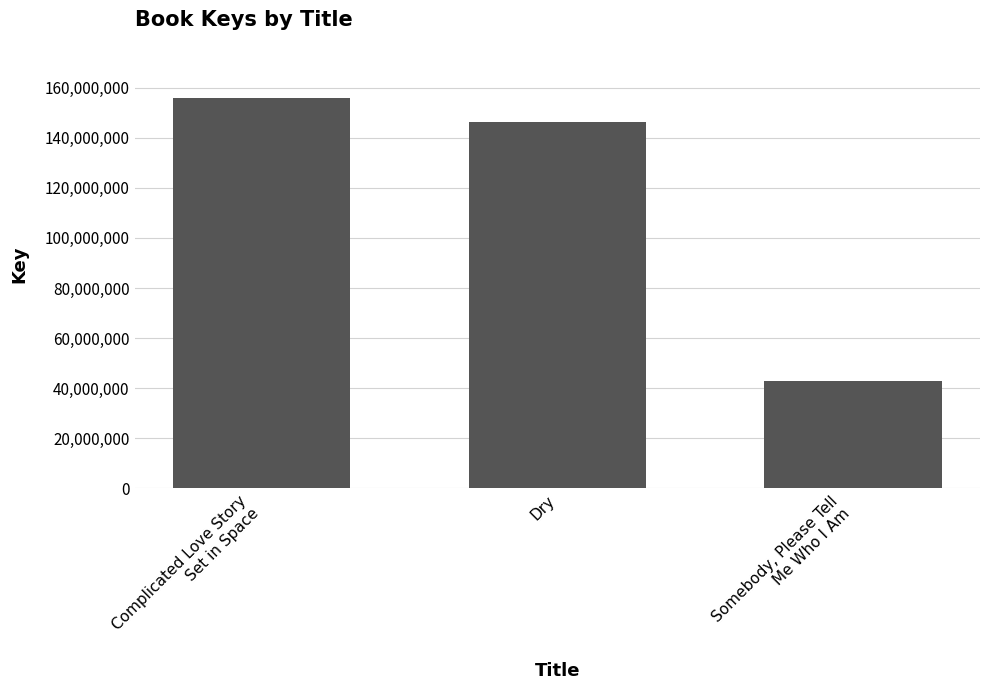

Where does the data first go above 146176983?

Complicated Love Story
Set in Space